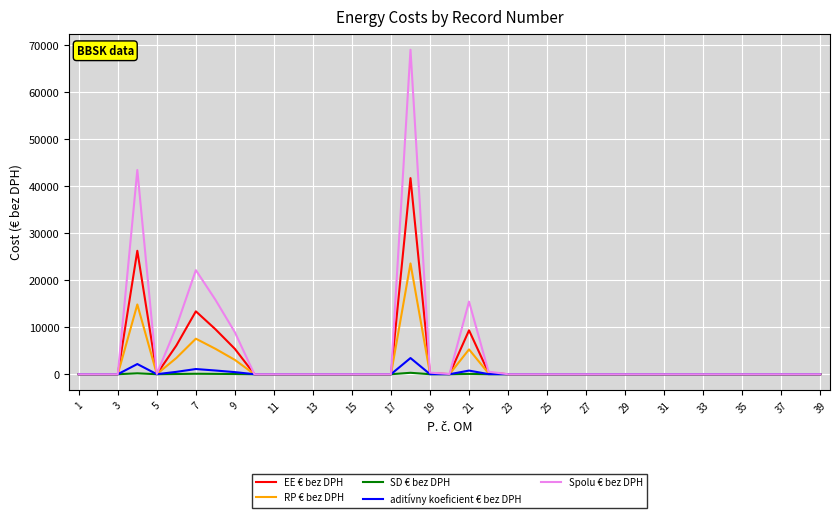

List the series in order of their peak value, highest first.

Spolu € bez DPH, EE € bez DPH, RP € bez DPH, aditívny koeficient € bez DPH, SD € bez DPH